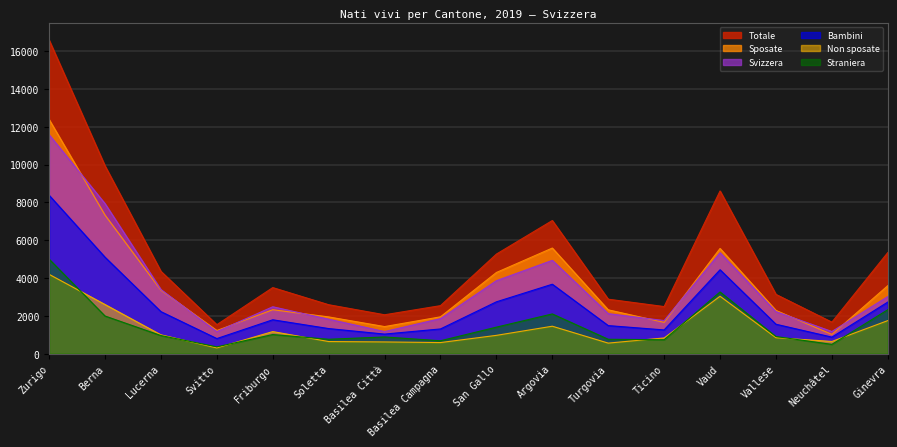

What is the lowest value of the Totale series?

1536